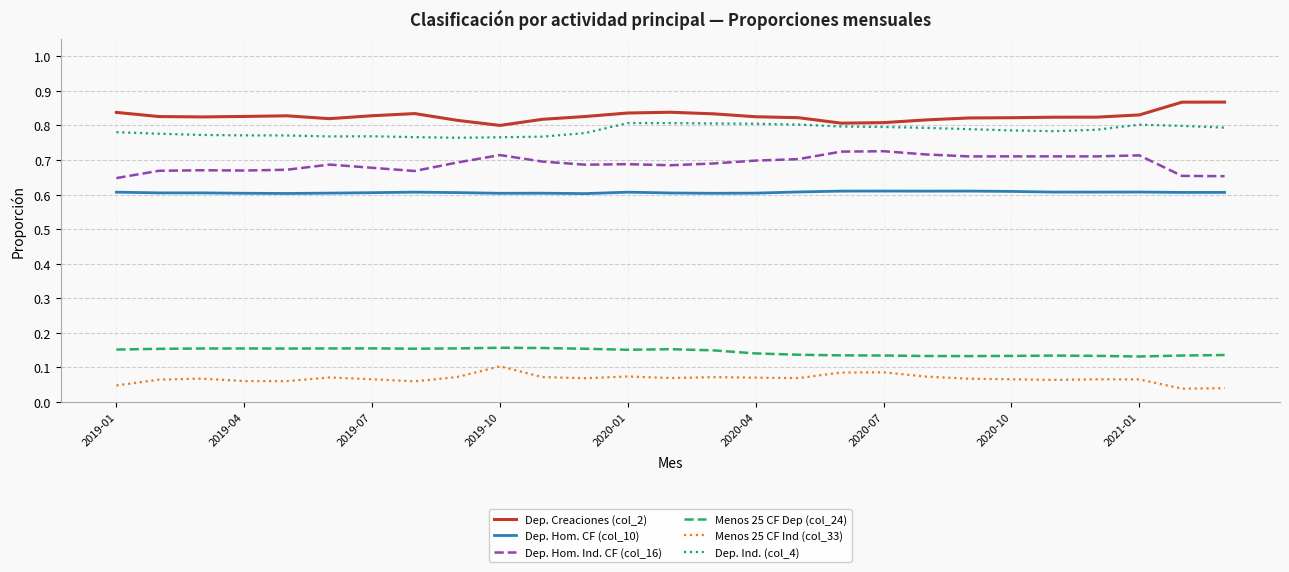

Is this an area chart (filled region under the line)?

No